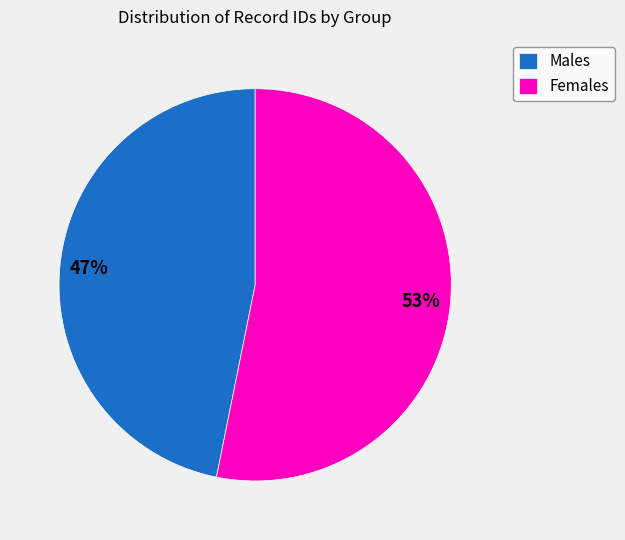

Which category has the biggest portion of the pie?

Females